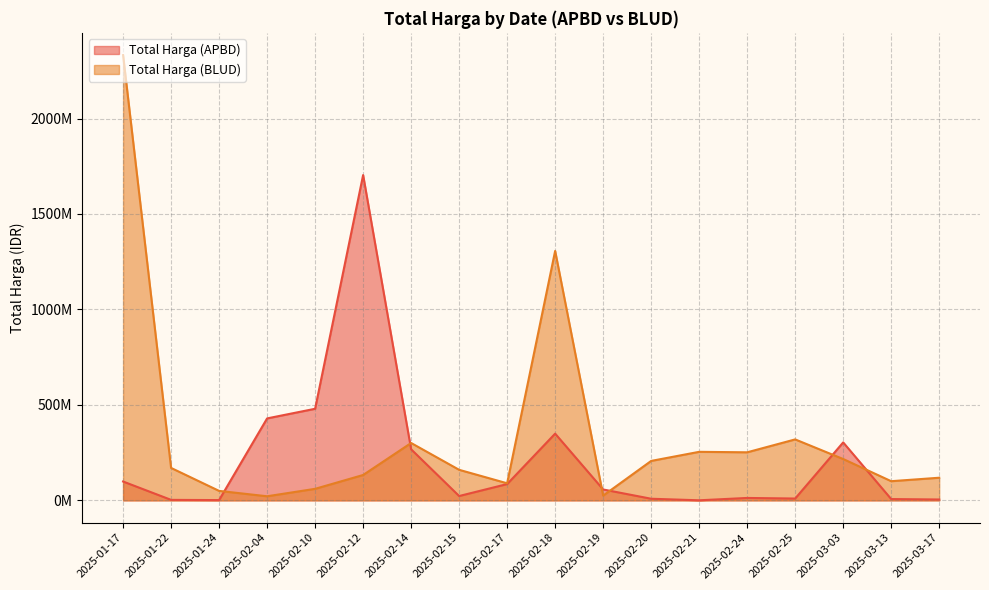

Which series has the widest spread of values?

Total Harga (BLUD)